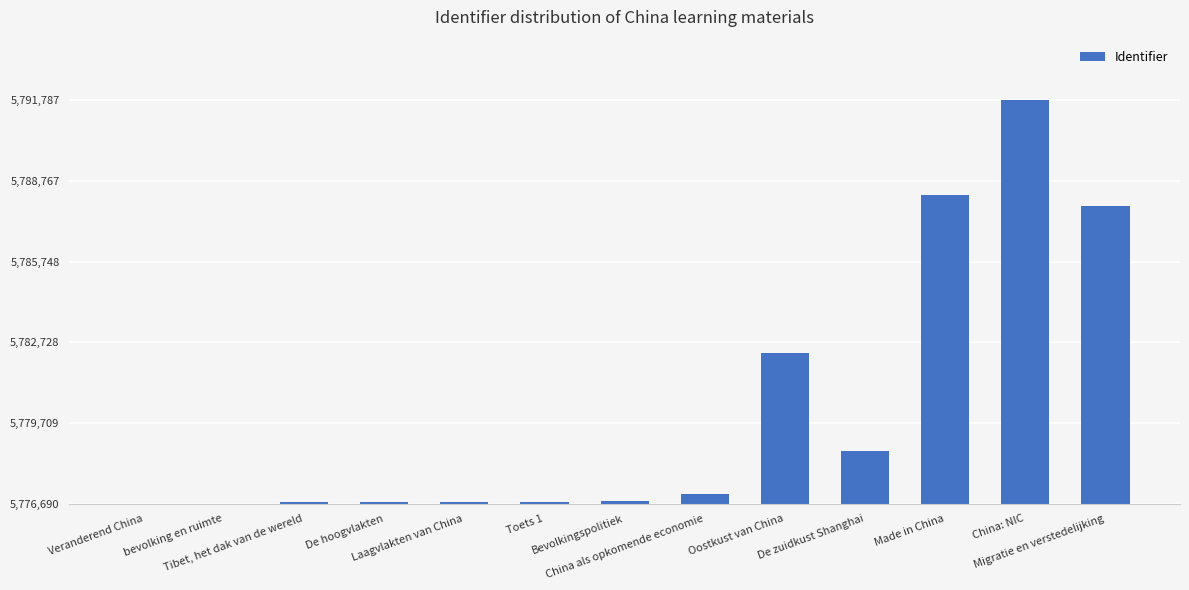

Count the number of categories in the chart.

13